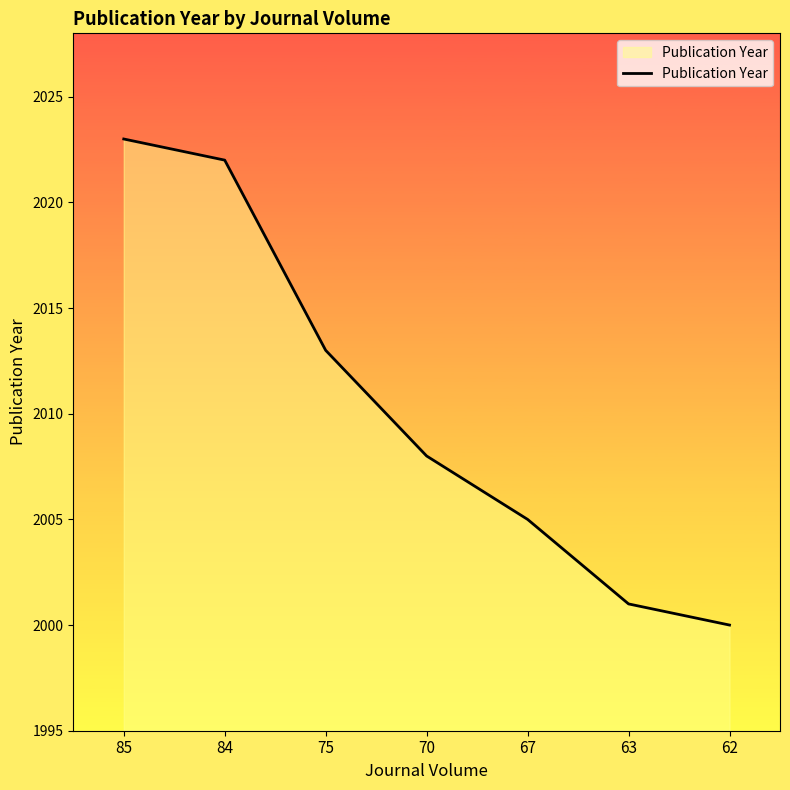

Reading left to right, list all the values displayed in this chart.

85=2023	84=2022	75=2013	70=2008	67=2005	63=2001	62=2000